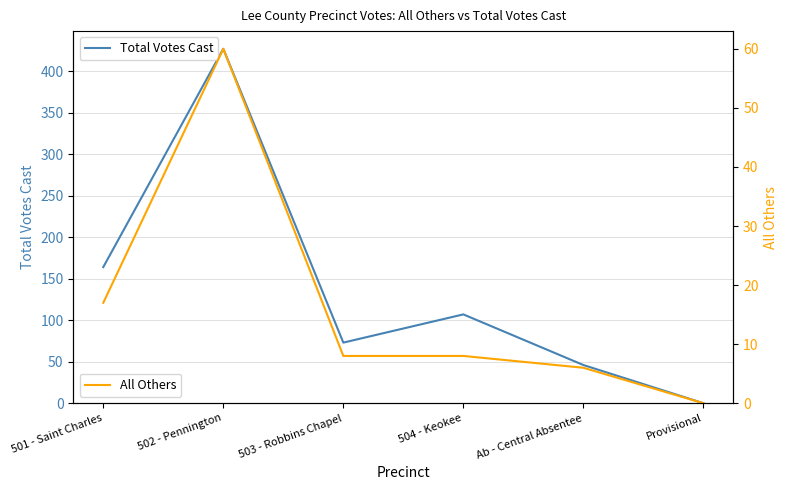

What is the difference between the maximum and second lowest values in the Total Votes Cast series?

381